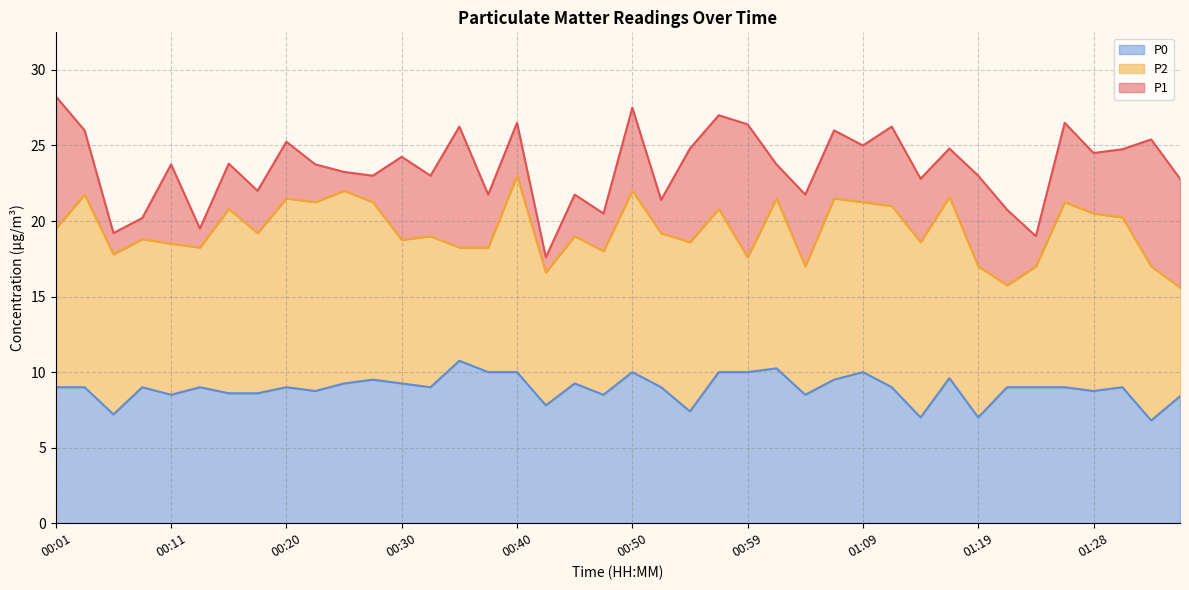

True or false: P2 has more than 0 interior local peaks.

True